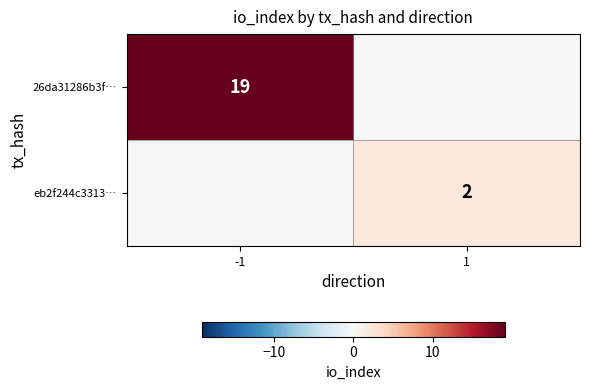

At which category is the sum across all series the highest?

-1